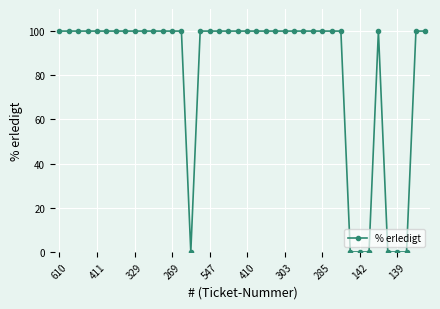

What is the sum of all values?

3300